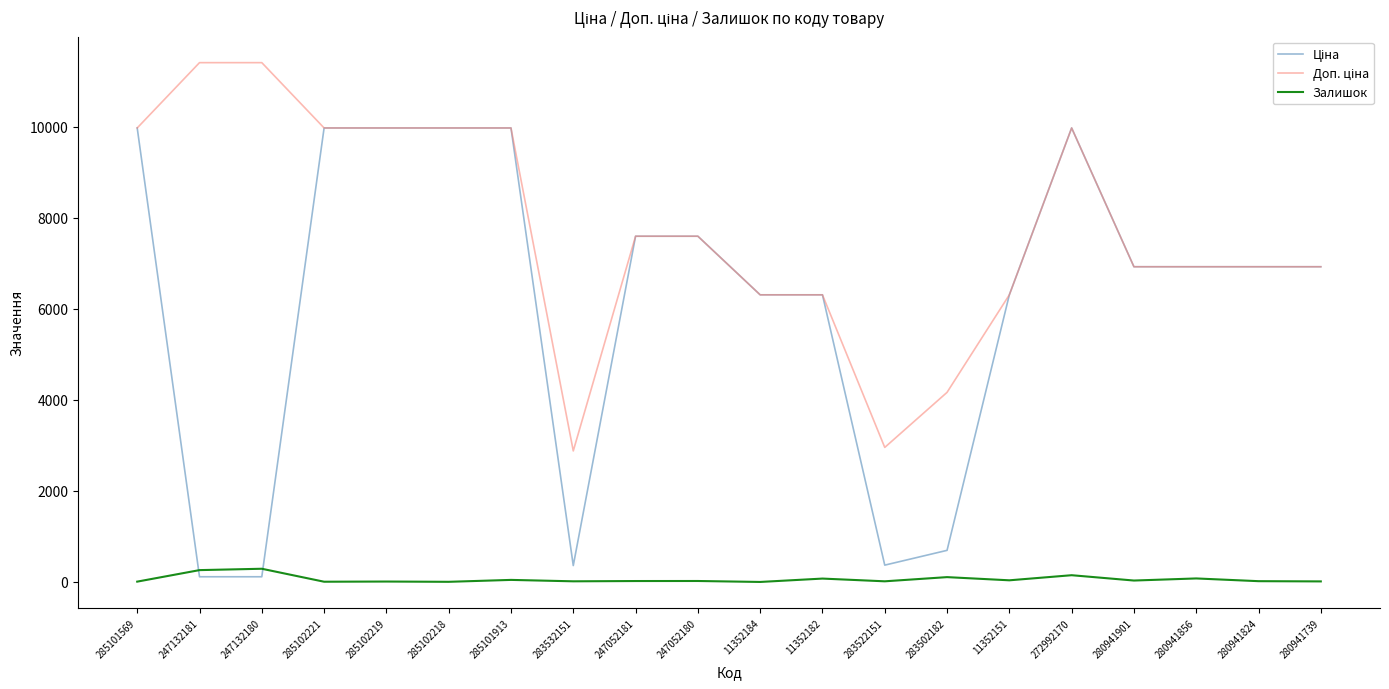

What is the difference between the maximum and second lowest values in the Залишок series?

287.0